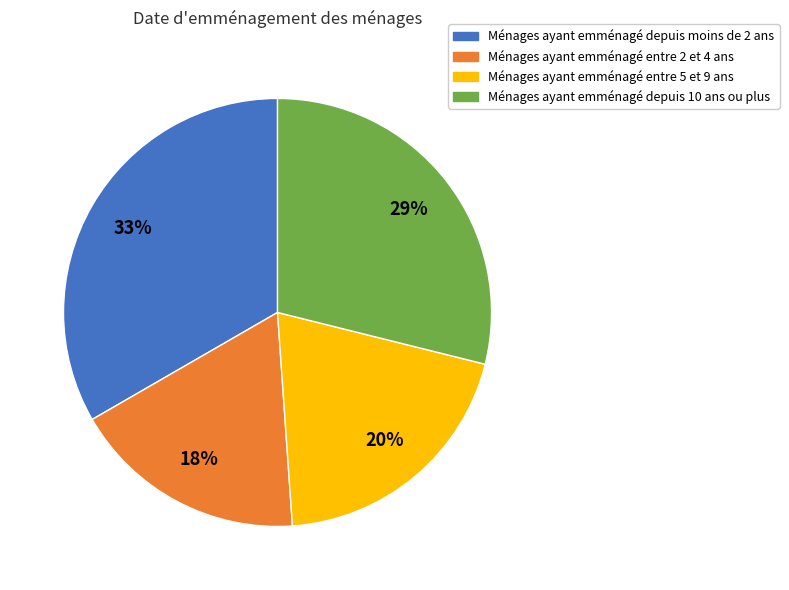

Combined, do Ménages ayant emménagé entre 2 et 4 ans and Ménages ayant emménagé depuis moins de 2 ans account for over 50%?

Yes